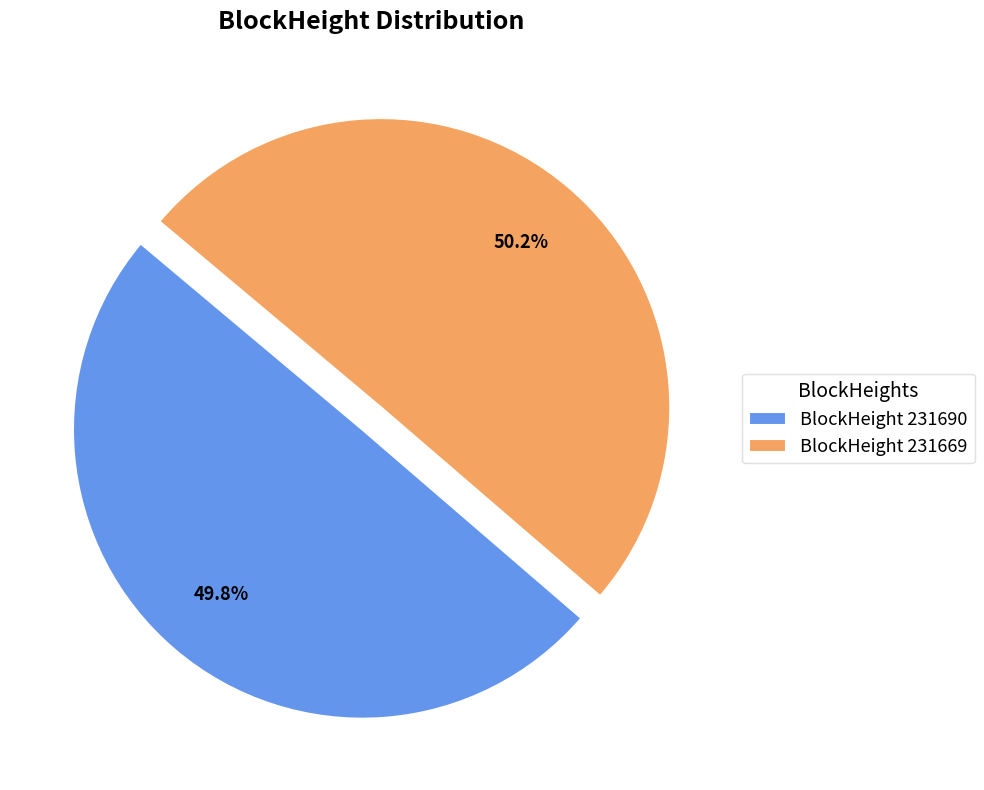

Approximately how many times larger is the value at BlockHeight 231669 compared to BlockHeight 231690?

1.0